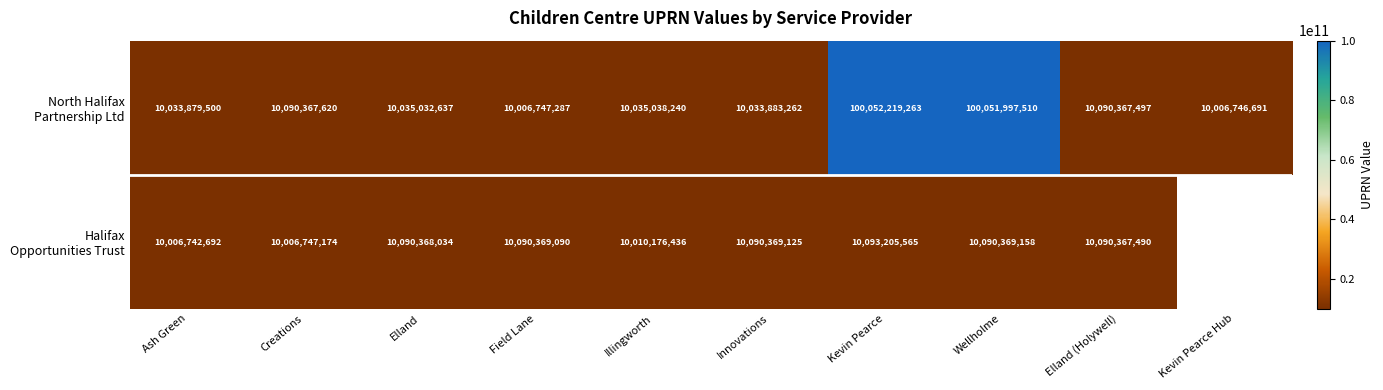

Which has a higher value, Kevin Pearce or Creations?

Kevin Pearce